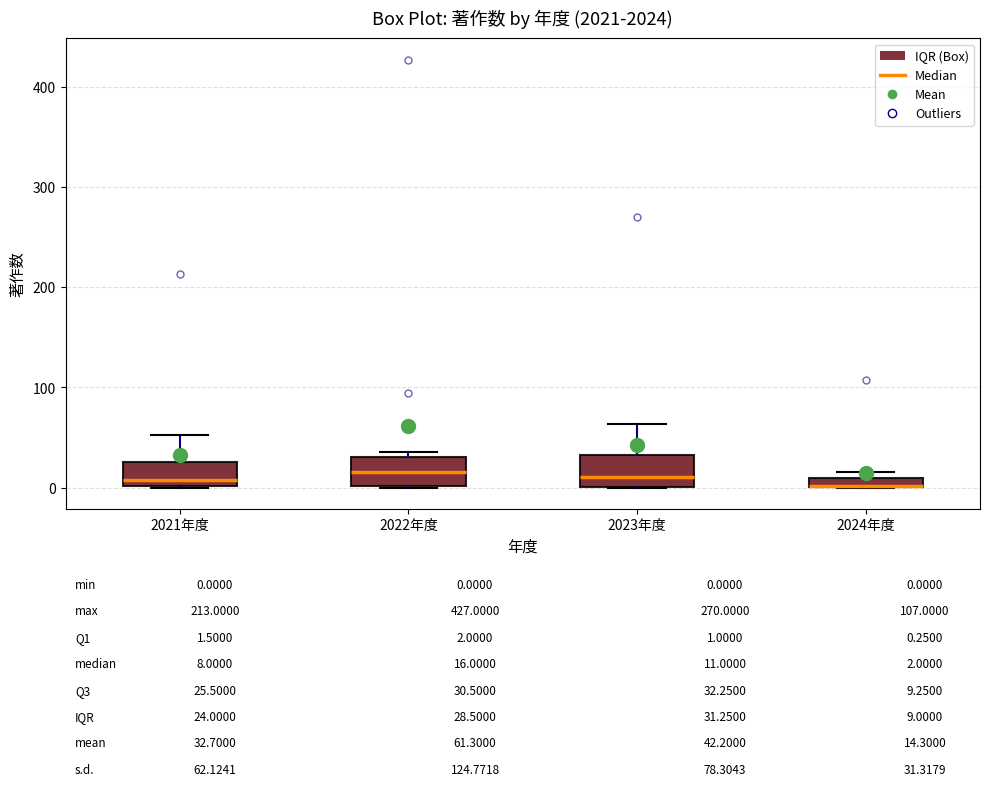

Where does the median line of the box for 2022年度 sit on the y-axis? The values are not printed on the chart, so give them approximately, as read against the axis.

20